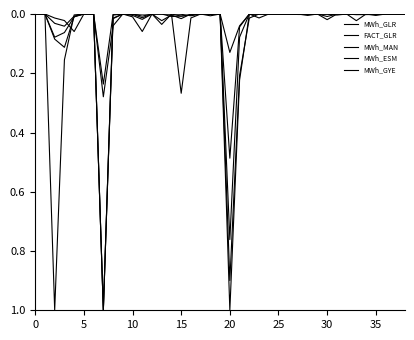

Where do MWh_GYE and MWh_GLR first cross each other?

15 and 20